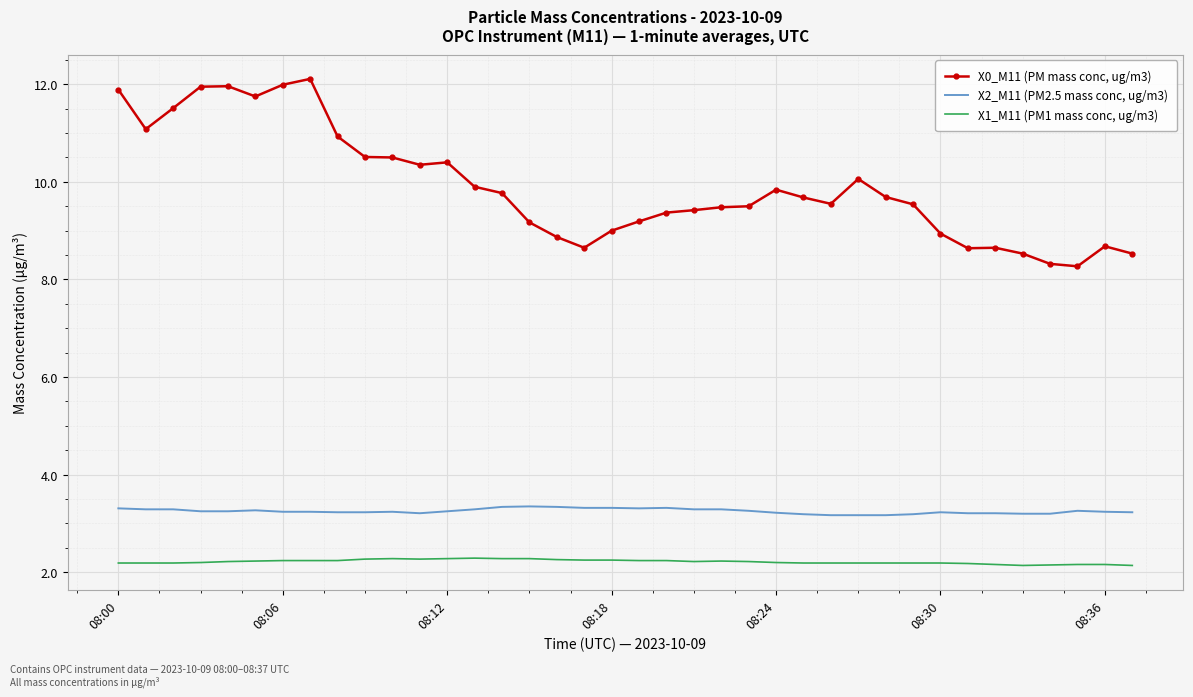

True or false: X0_M11 (PM mass conc, ug/m3) and X2_M11 (PM2.5 mass conc, ug/m3) cross at least once.

False